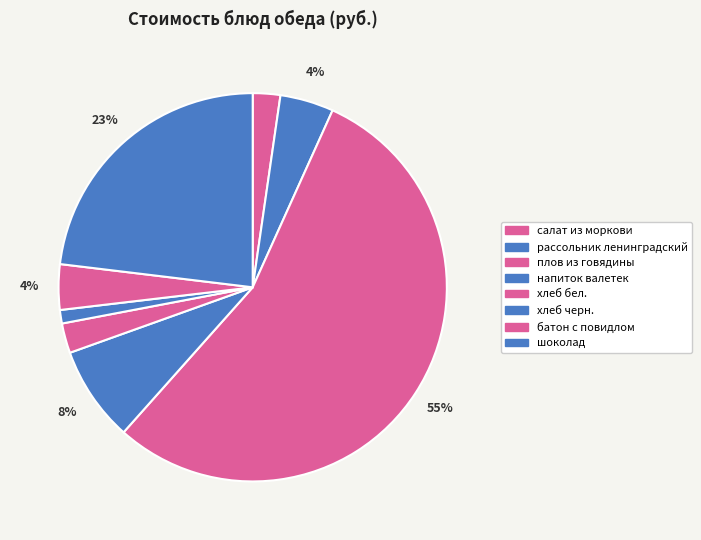

Which slice is the smallest?

хлеб черн.